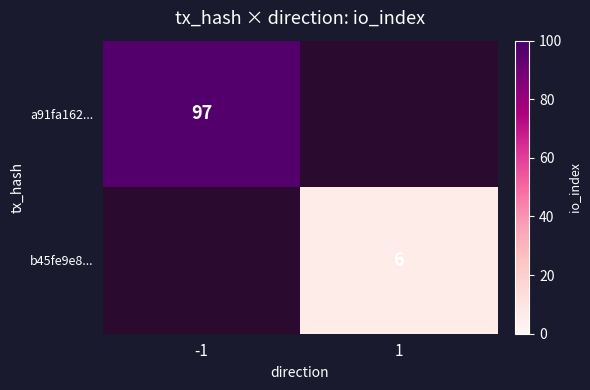

At how many categories does at least one series exceed 49?

1